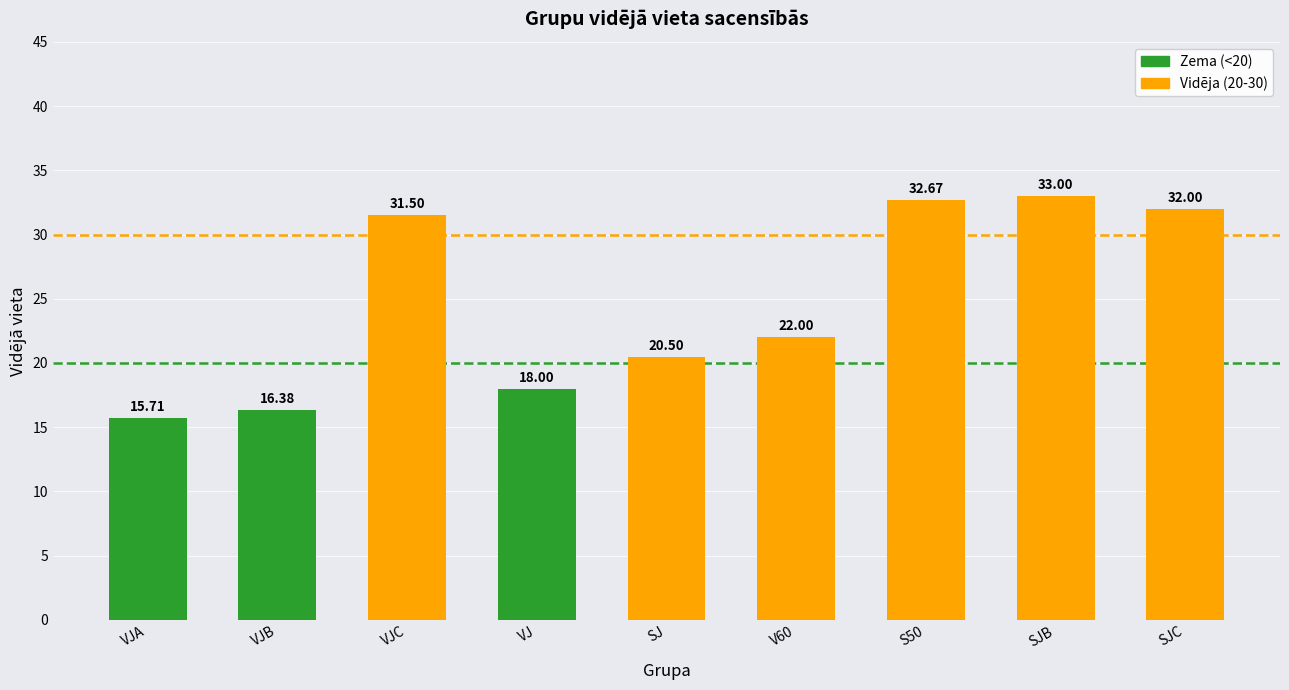

List the labels in order of value, largest first.

SJB, S50, SJC, VJC, V60, SJ, VJ, VJB, VJA